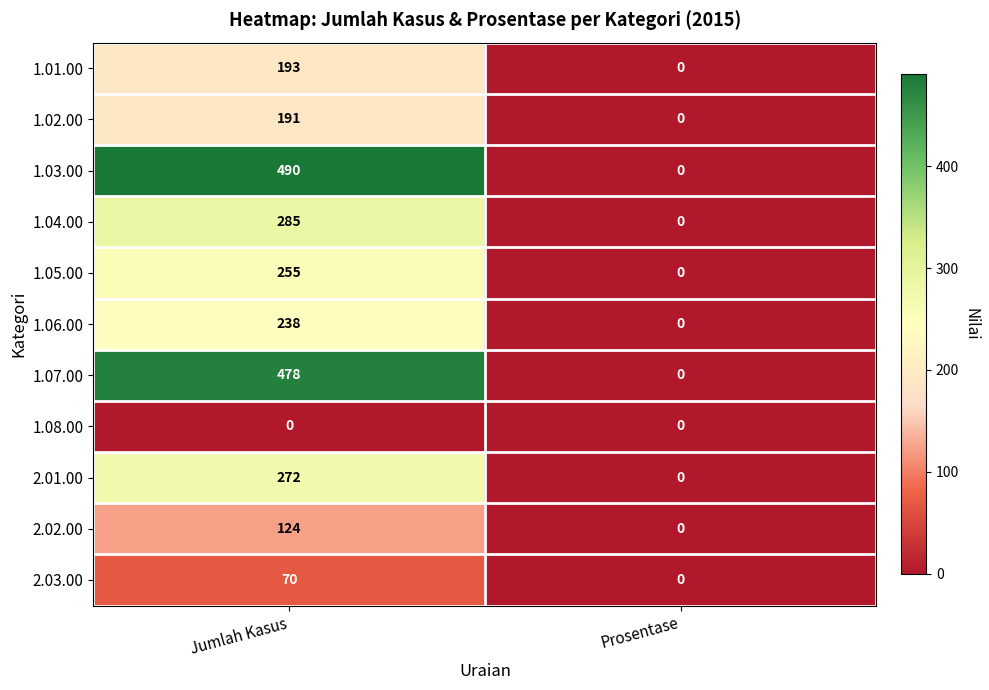

Which label corresponds to the largest value in the chart?

Jumlah Kasus